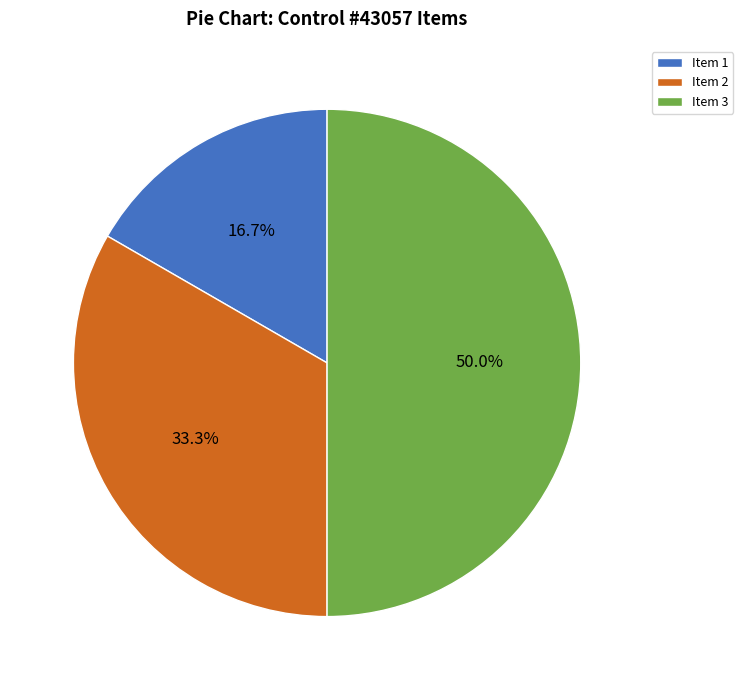

Which slice is the largest?

Item 3